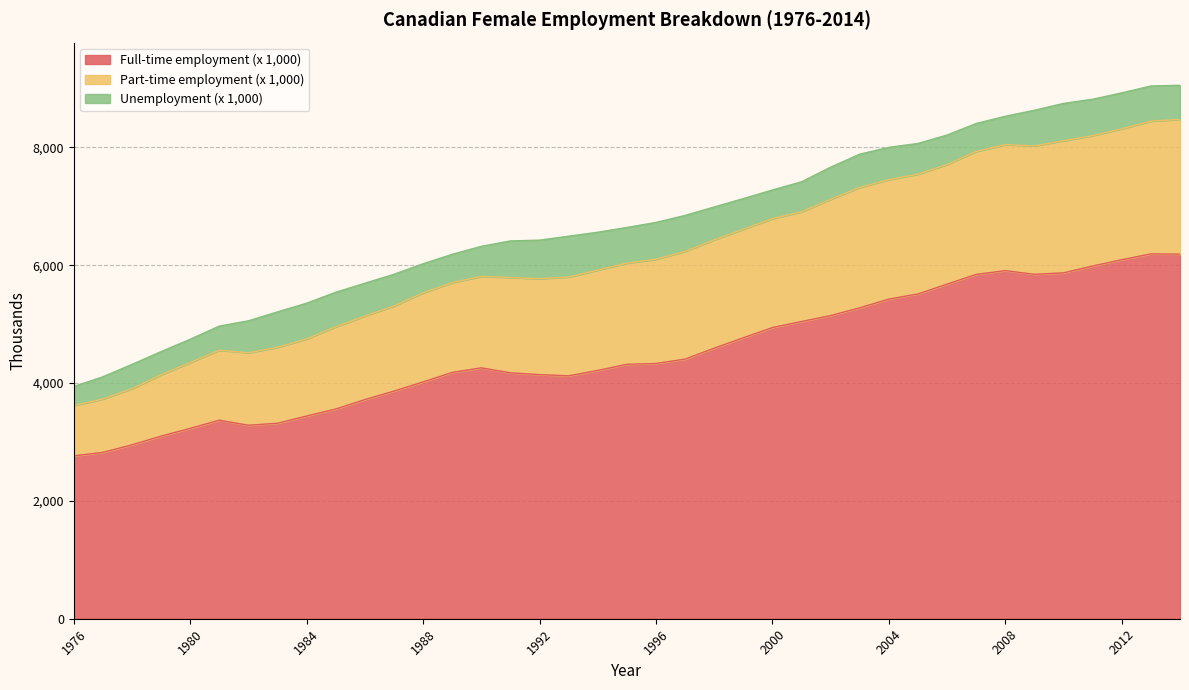

Is the value of Full-time employment (x 1,000) at 1996 greater than the value of Part-time employment (x 1,000) at 2009?

No